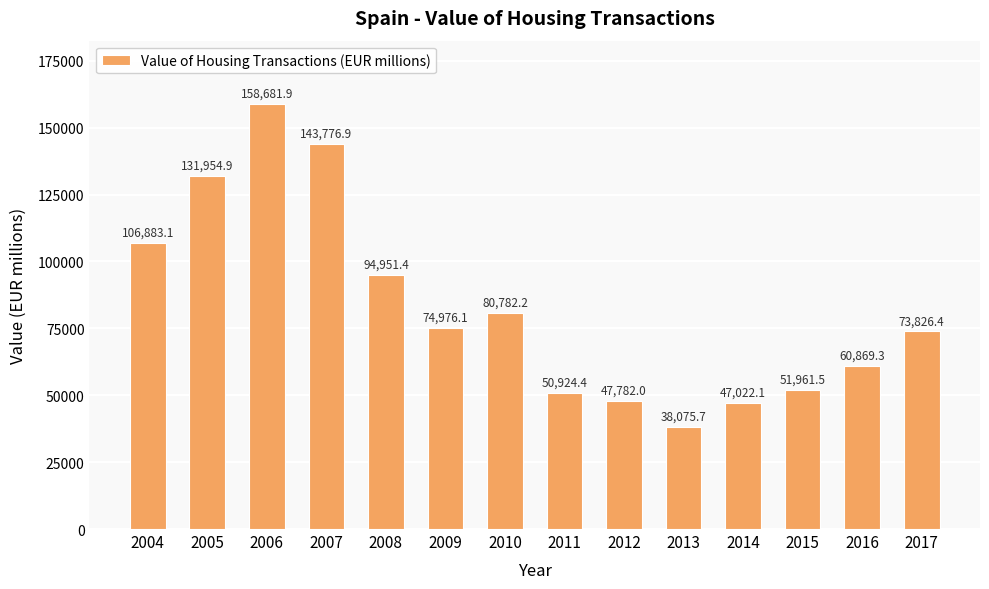

Does the chart contain stacked bars?

No